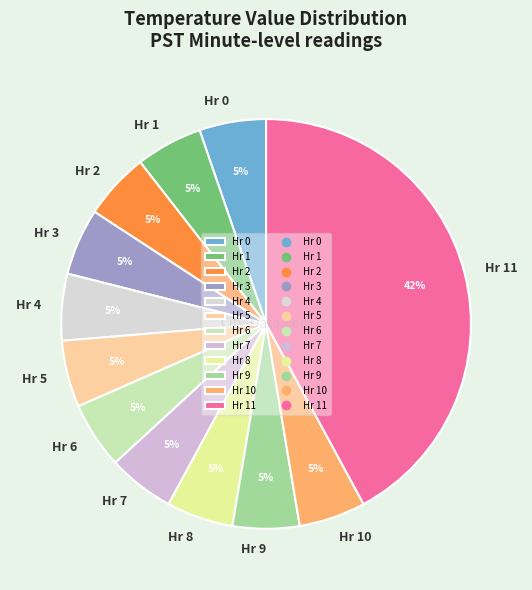

Combined, do Hr 9 and Hr 3 account for over 50%?

No